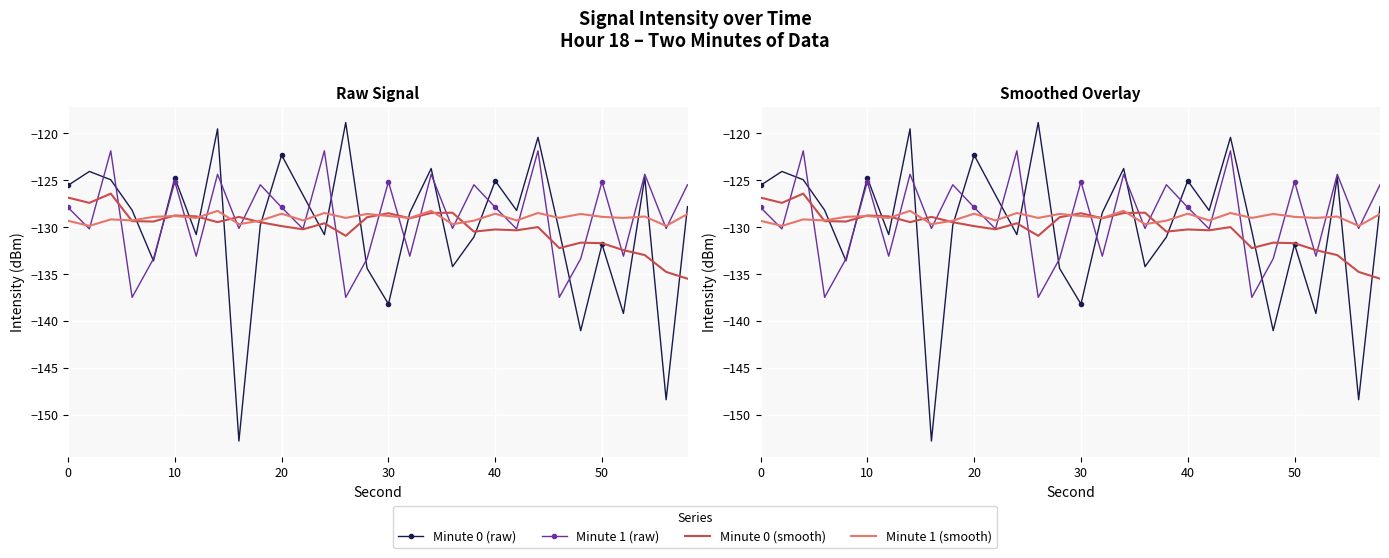

List the series in order of their peak value, lowest first.

Minute 1 (smooth), Minute 0 (smooth), Minute 1 (raw), Minute 0 (raw)